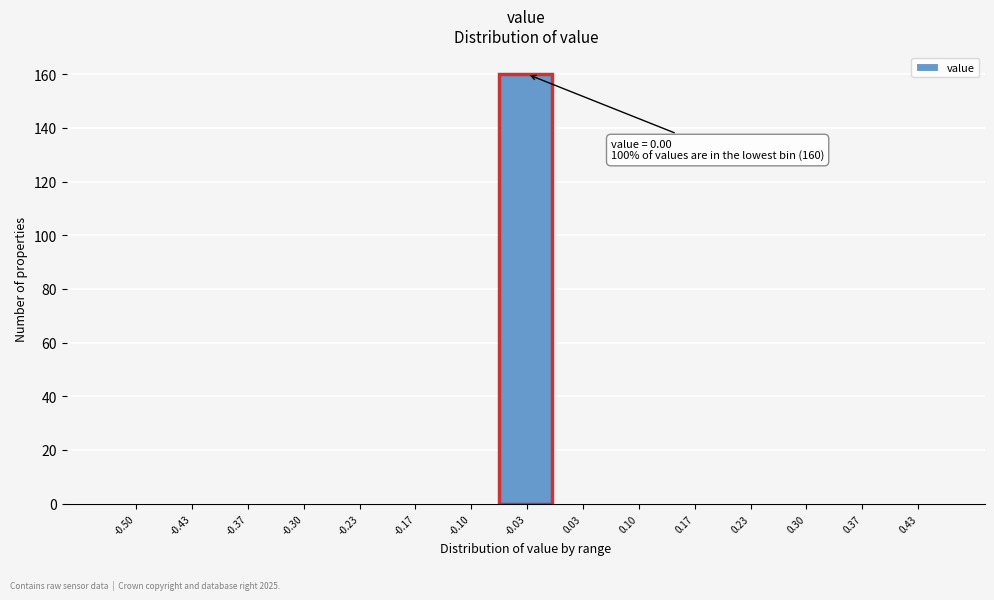

Reading right to left, transcribe all the data shown in this chart.

0.43=0	0.37=0	0.30=0	0.23=0	0.17=0	0.10=0	0.03=0	-0.03=160	-0.10=0	-0.17=0	-0.23=0	-0.30=0	-0.37=0	-0.43=0	-0.50=0